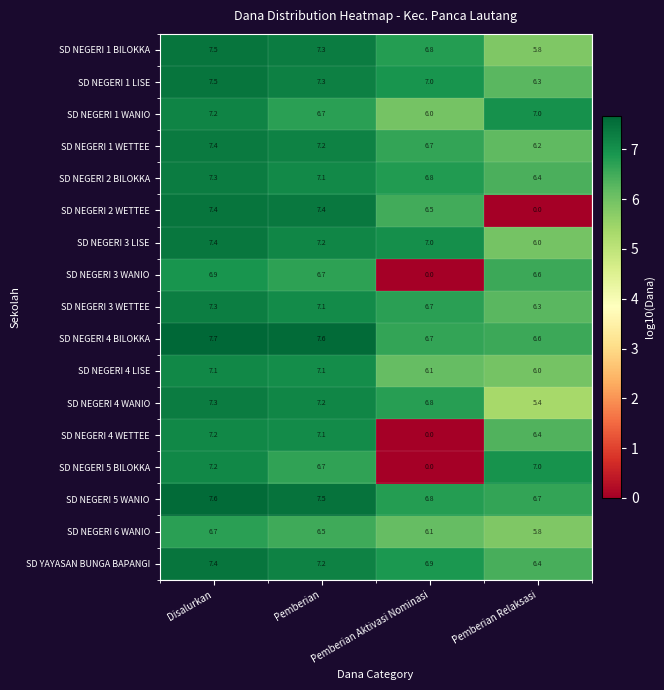

Which series has the largest range (max minus min)?

SD NEGERI 2 WETTEE